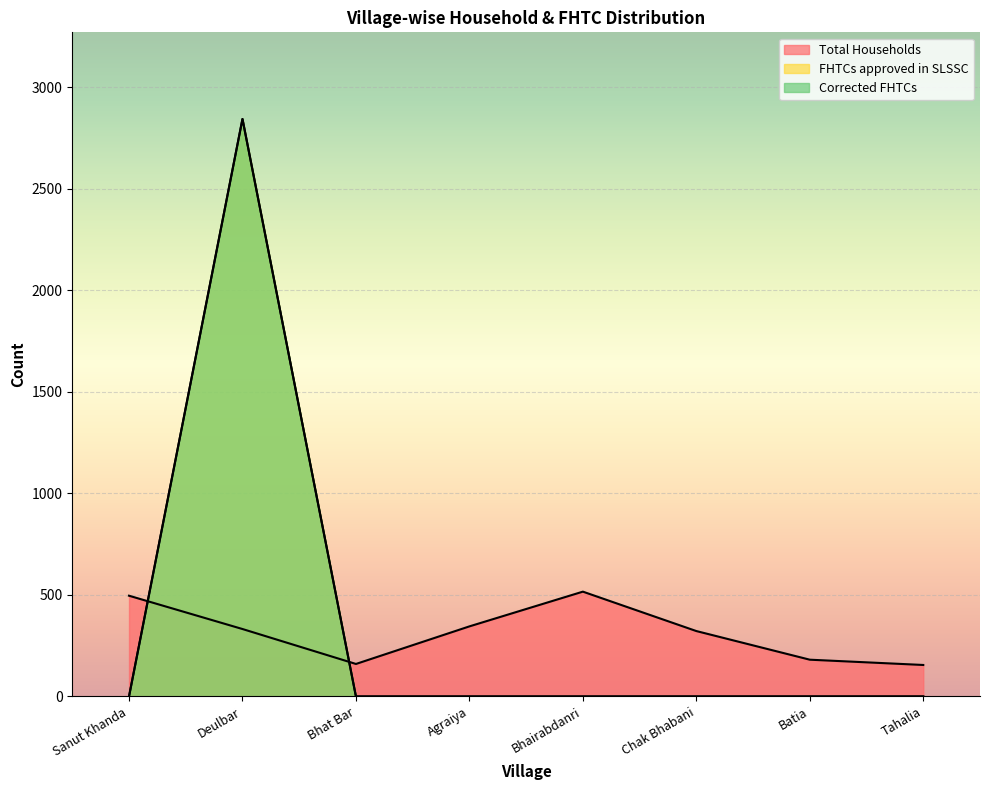

Reading right to left, extract all data points from this chart.

Total Households: 155	181	322	516	345	160	332	496
FHTCs approved in SLSSC: 0	0	0	0	0	0	2843	0
Corrected FHTCs: 0	0	0	0	0	0	2843	0